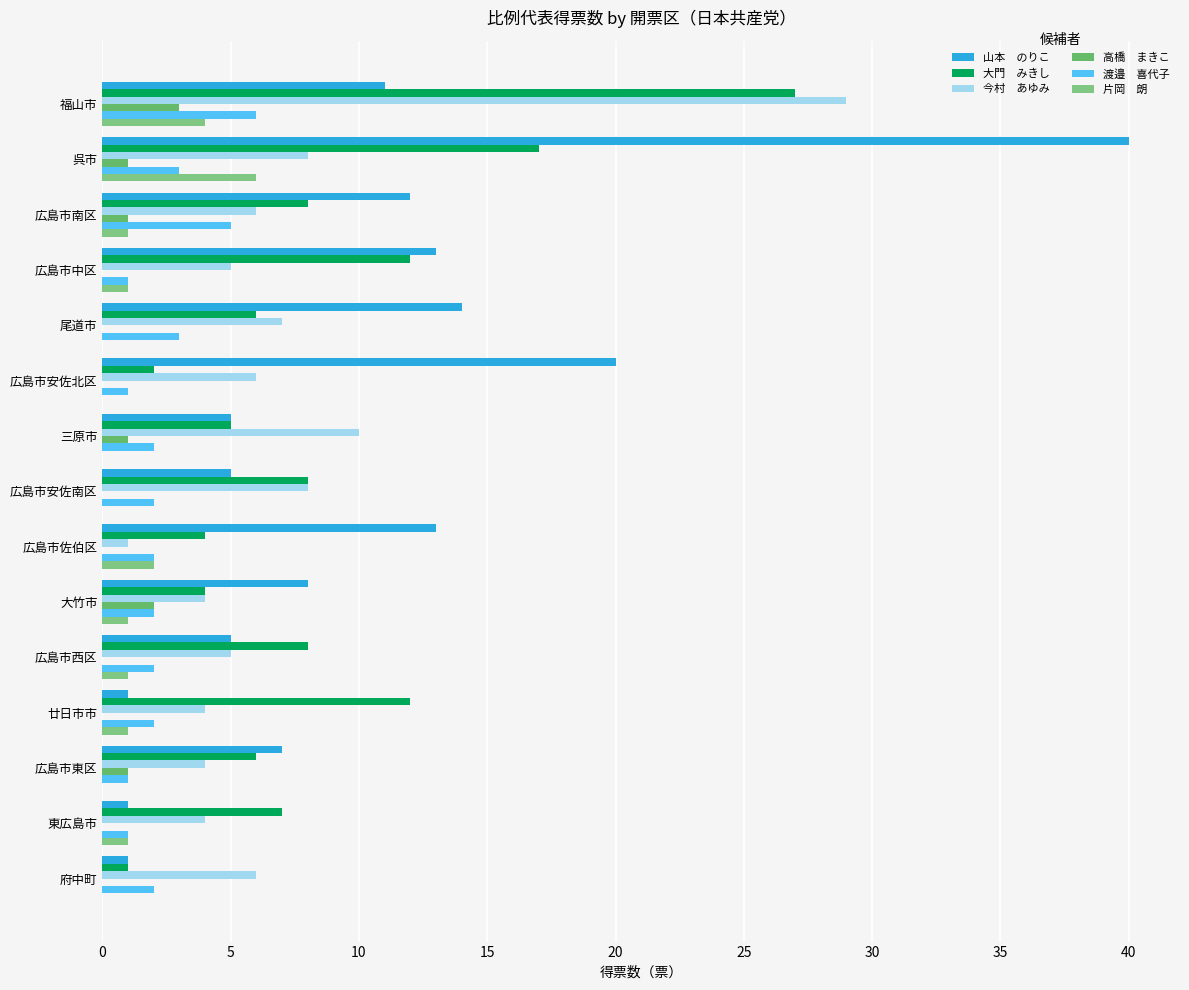

How many categories are shown in the chart?

15